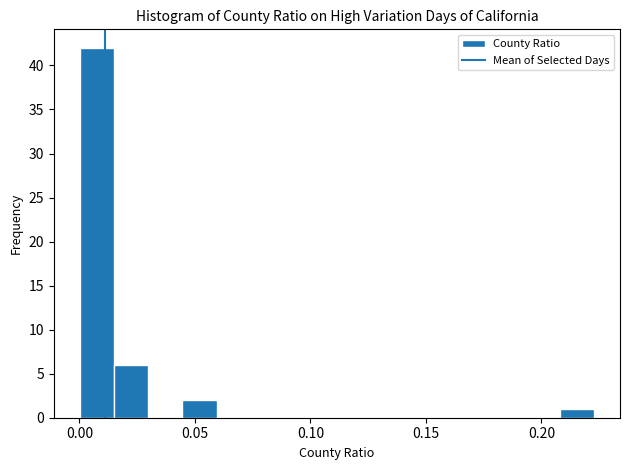

Read against the x-axis, roughly where is the centre of the tallest bar?

0.005